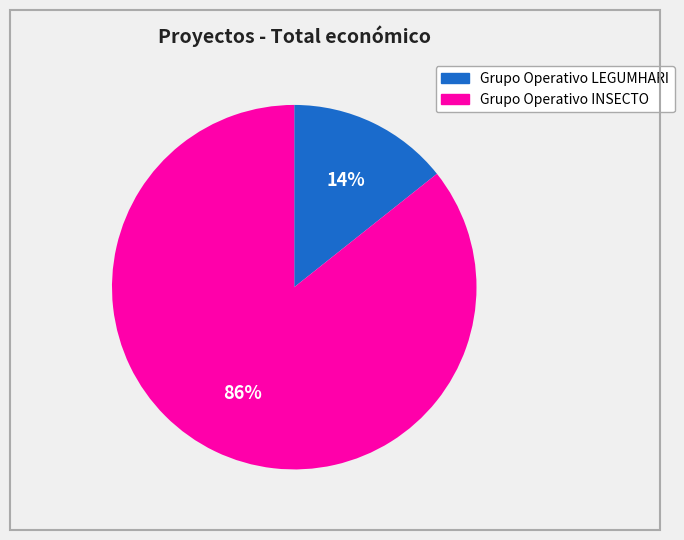

To the nearest percent, what portion does Grupo Operativo LEGUMHARI represent?

14%